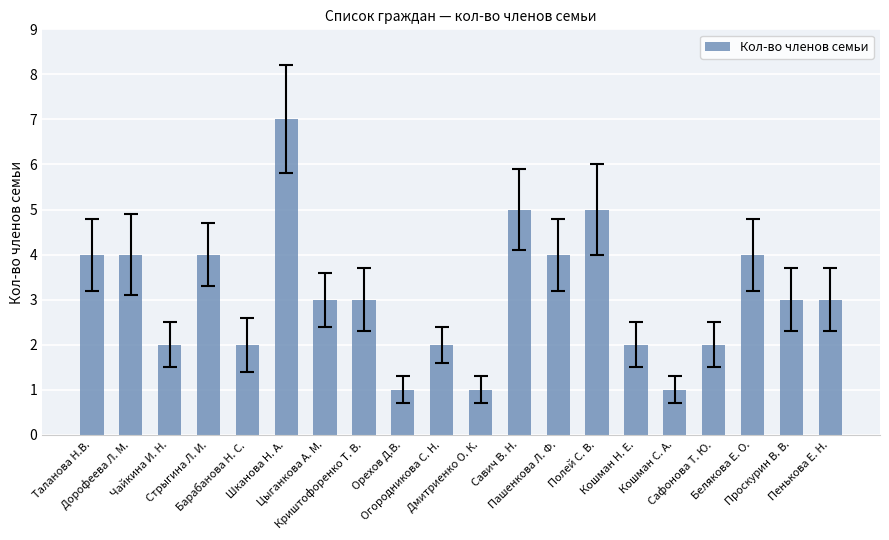

Reading right to left, extract all data points from this chart.

Пенькова Е. Н.=3	Проскурин В. В.=3	Белякова Е. О.=4	Сафонова Т. Ю.=2	Кошман С. А.=1	Кошман Н. Е.=2	Полей С. В.=5	Пашенкова Л. Ф.=4	Савич В. Н.=5	Дмитриенко О. К.=1	Огородникова С. Н.=2	Орехов Д.В.=1	Криштофоренко Т. В.=3	Цыганкова А. М.=3	Шканова Н. А.=7	Барабанова Н. С.=2	Стрыгина Л. И.=4	Чайкина И. Н.=2	Дорофеева Л. М.=4	Таланова Н.В.=4